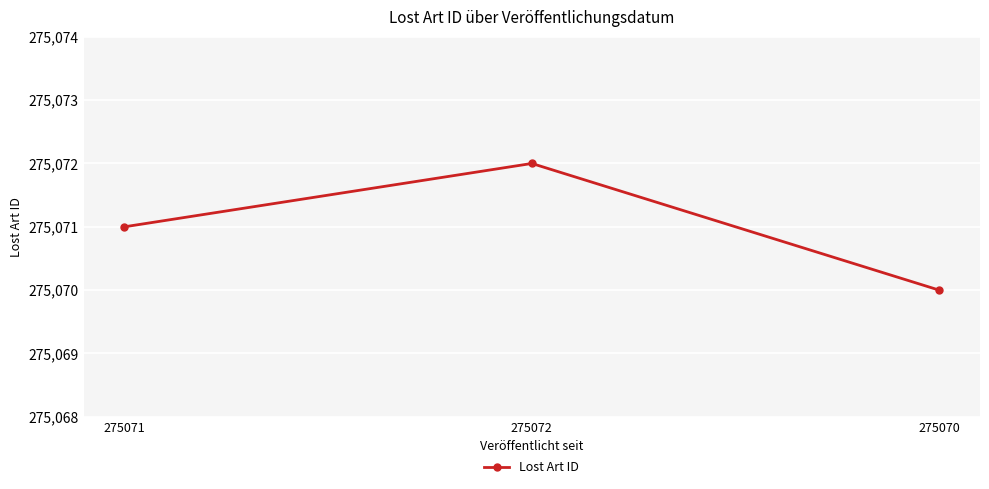

What is the difference between the values at 275072 and 275071?

1